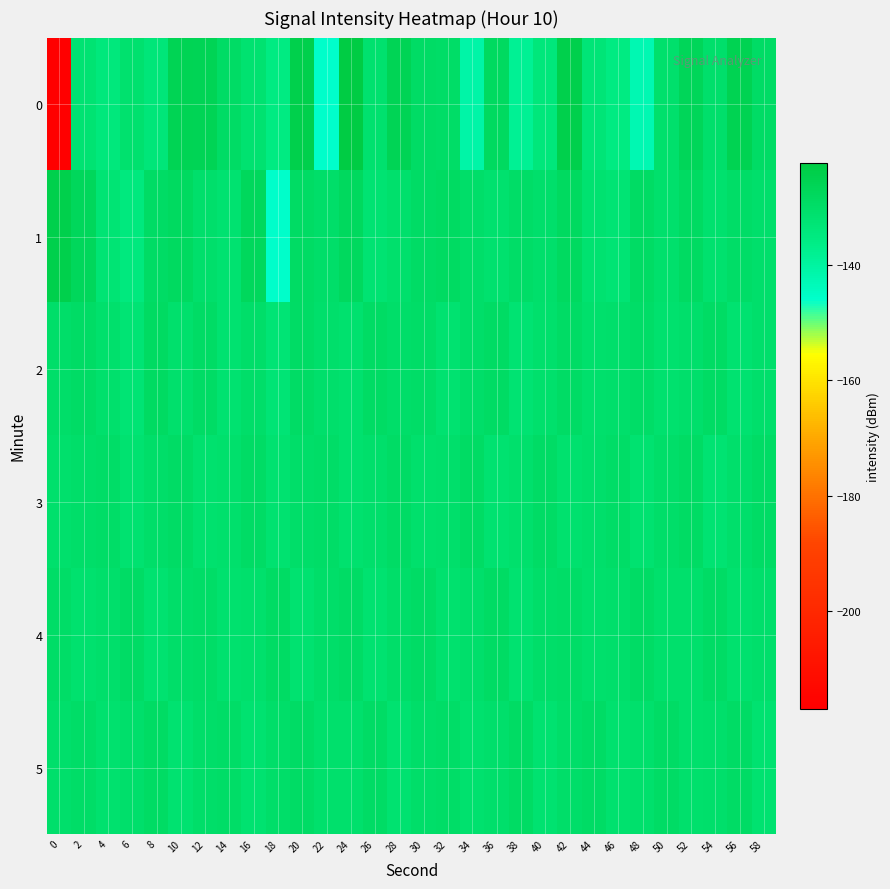

Reading left to right, extract all data points from this chart.

0: 0=-217.0	2=-131.9	4=-134.3	6=-131.2	8=-133.4	10=-125.6	12=-126.1	14=-129.5	16=-131.5	18=-135.5	20=-124.2	22=-145.7	24=-122.2	26=-131.3	28=-126.0	30=-129.4	32=-129.8	34=-140.9	36=-128.5	38=-138.2	40=-133.8	42=-124.3	44=-133.1	46=-135.4	48=-142.4	50=-130.9	52=-126.8	54=-130.5	56=-125.3	58=-129.6
1: 0=-124.4	2=-127.2	4=-132.5	6=-134.5	8=-129.3	10=-128.4	12=-130.5	14=-131.8	16=-127.7	18=-145.6	20=-129.0	22=-130.0	24=-128.0	26=-132.0	28=-131.0	30=-129.5	32=-128.8	34=-130.2	36=-131.3	38=-129.7	40=-130.5	42=-128.3	44=-131.8	46=-132.5	48=-129.1	50=-130.8	52=-128.6	54=-131.2	56=-129.9	58=-130.4
2: 0=-130.2	2=-129.5	4=-131.0	6=-132.3	8=-128.7	10=-130.9	12=-129.3	14=-131.5	16=-130.1	18=-132.8	20=-129.4	22=-130.7	24=-131.2	26=-128.9	28=-130.3	30=-129.8	32=-131.6	34=-130.0	36=-129.2	38=-131.9	40=-130.8	42=-129.6	44=-131.1	46=-130.5	48=-129.7	50=-131.3	52=-130.4	54=-129.1	56=-131.7	58=-130.6
3: 0=-131.0	2=-130.3	4=-129.7	6=-131.8	8=-130.2	10=-129.5	12=-131.4	14=-130.9	16=-129.3	18=-131.6	20=-130.1	22=-129.8	24=-131.3	26=-130.7	28=-129.4	30=-131.1	32=-130.5	34=-129.2	36=-131.5	38=-130.8	40=-129.6	42=-131.2	44=-130.4	46=-129.9	48=-131.7	50=-130.0	52=-129.1	54=-131.9	56=-130.6	58=-129.5
4: 0=-129.8	2=-131.2	4=-130.5	6=-129.3	8=-131.6	10=-130.1	12=-129.7	14=-131.4	16=-130.9	18=-129.2	20=-131.5	22=-130.3	24=-129.6	26=-131.8	28=-130.0	30=-129.4	32=-131.3	34=-130.7	36=-129.1	38=-131.7	40=-130.2	42=-129.9	44=-131.1	46=-130.6	48=-129.5	50=-131.0	52=-130.8	54=-129.3	56=-131.4	58=-130.4
5: 0=-130.4	2=-129.9	4=-131.3	6=-130.6	8=-129.2	10=-131.8	12=-130.1	14=-129.7	16=-131.5	18=-130.3	20=-129.5	22=-131.0	24=-130.8	26=-129.4	28=-131.6	30=-130.2	32=-129.8	34=-131.2	36=-130.5	38=-129.1	40=-131.7	42=-130.0	44=-129.6	46=-131.4	48=-130.9	50=-129.3	52=-131.1	54=-130.7	56=-129.4	58=-131.5